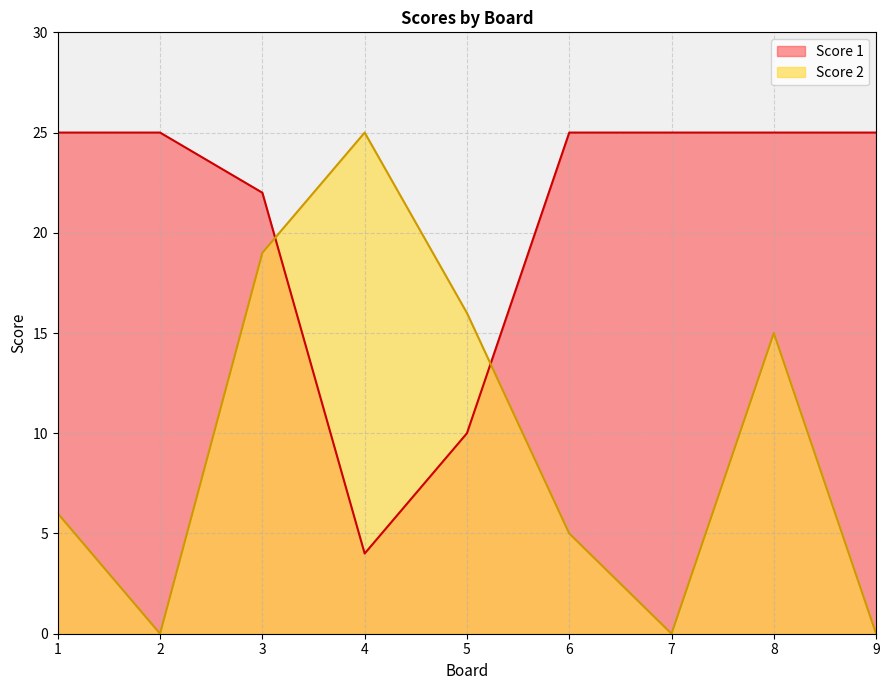

Reading right to left, extract all data points from this chart.

Score 2: 9=0	8=15	7=0	6=5	5=16	4=25	3=19	2=0	1=6
Score 1: 9=25	8=25	7=25	6=25	5=10	4=4	3=22	2=25	1=25